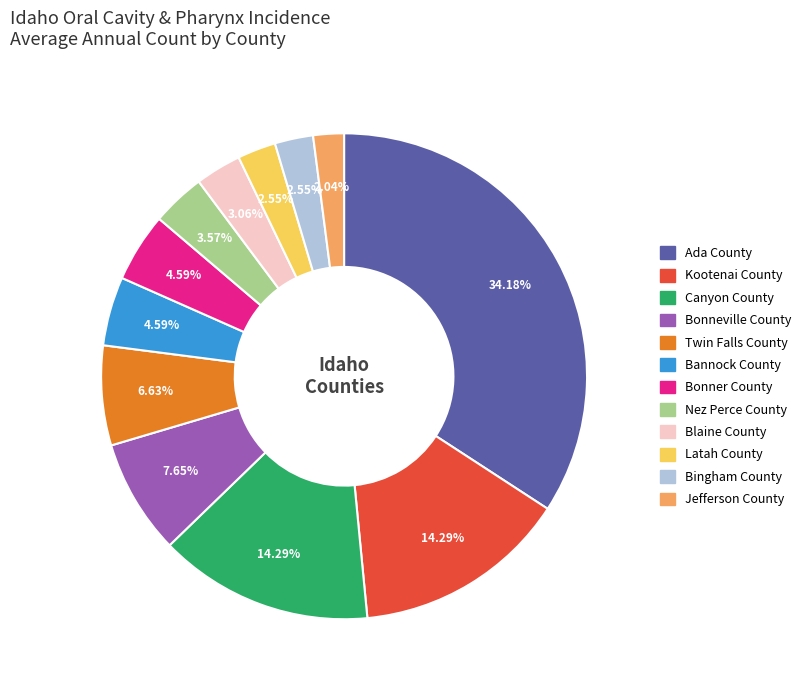

Is it true that Ada County is 34% of the pie?

True